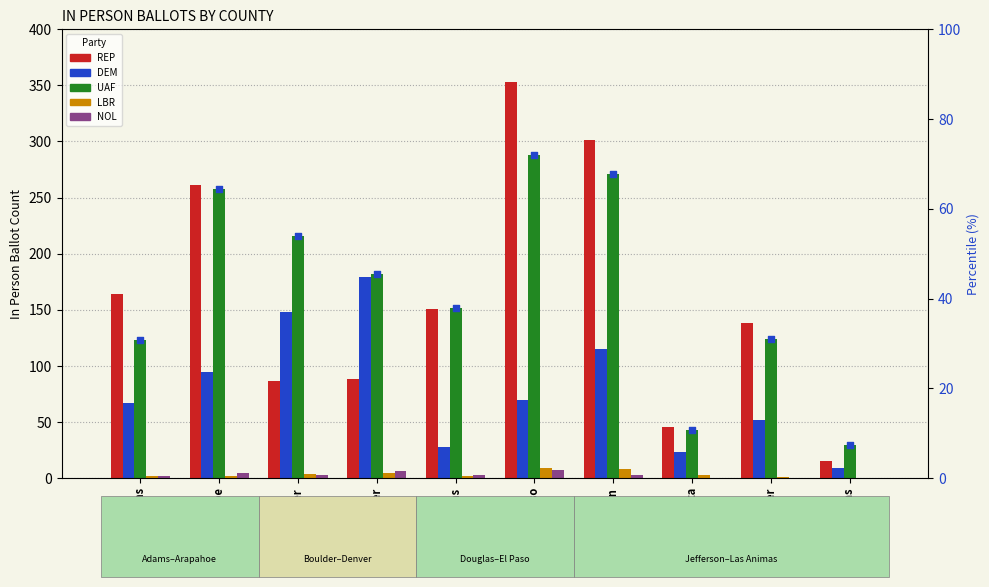

Which series has the widest spread of Y values?

REP